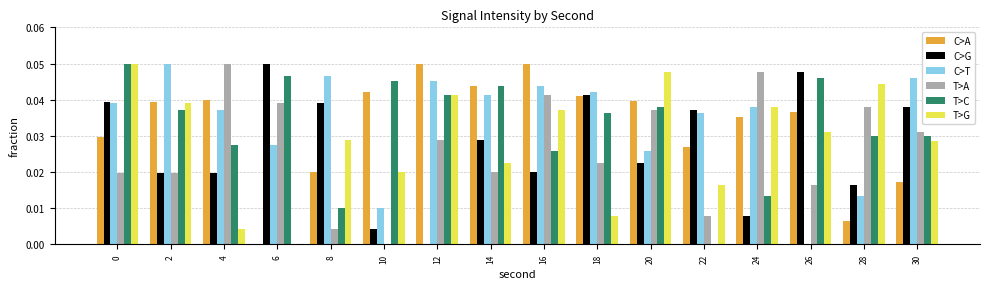

How many data points in C>G are above 0?

15